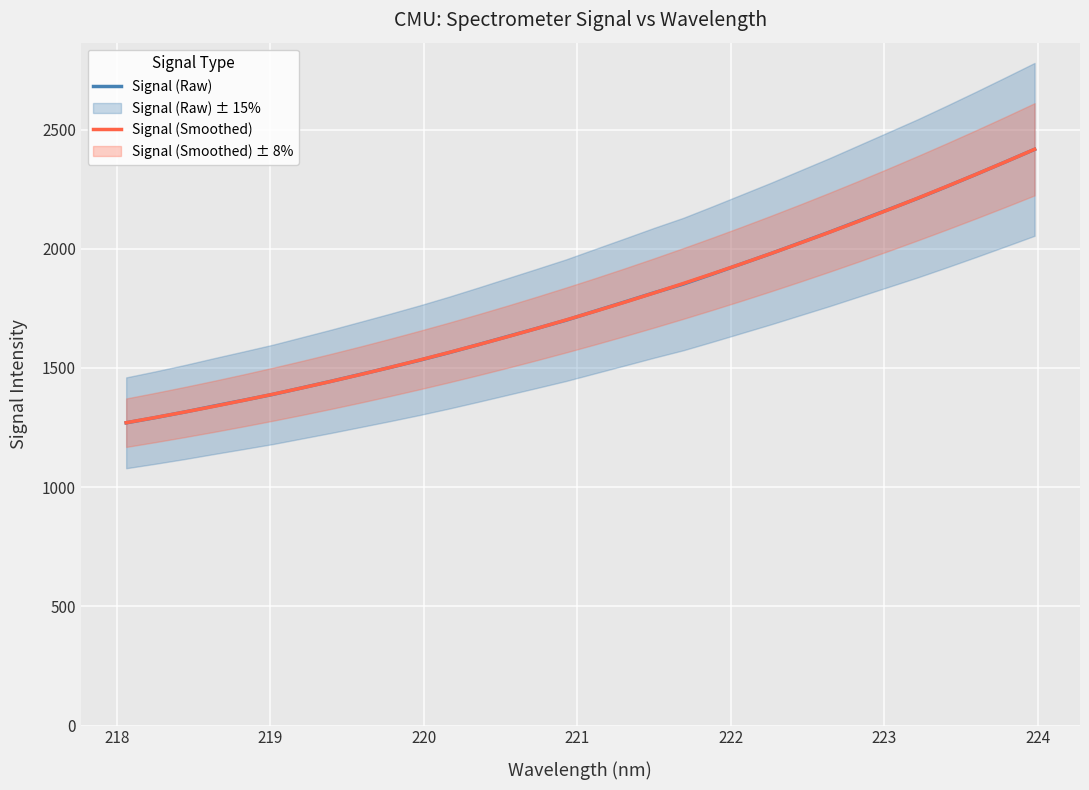

What is the minimum value for Signal (Smoothed)?

1270.4